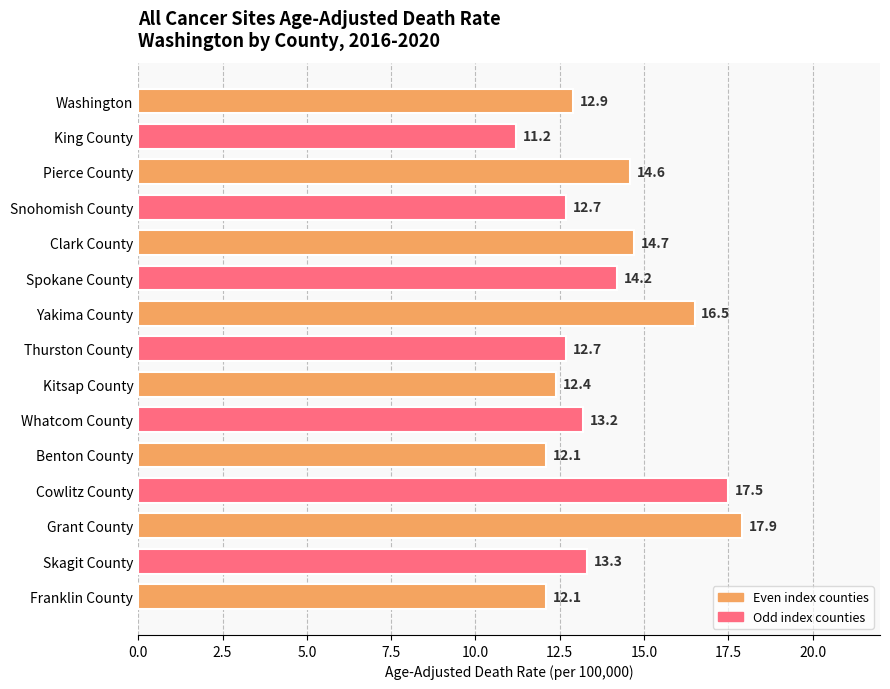

Are the bars horizontal?

Yes